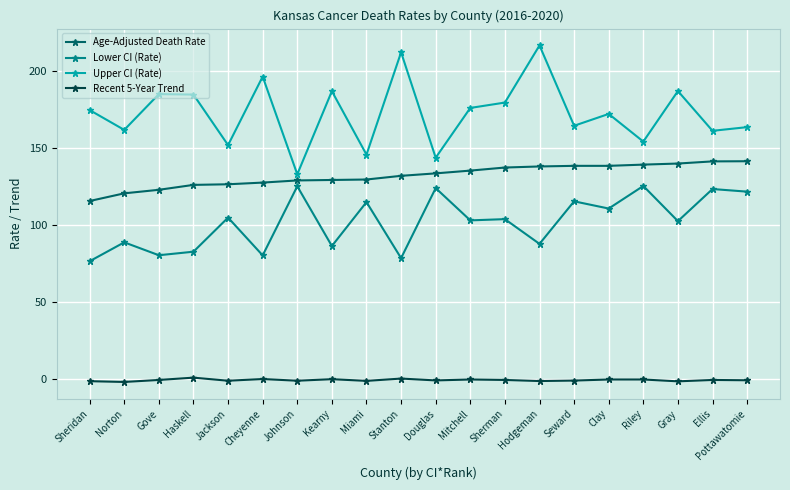

True or false: Lower CI (Rate) and Recent 5-Year Trend cross at least once.

False